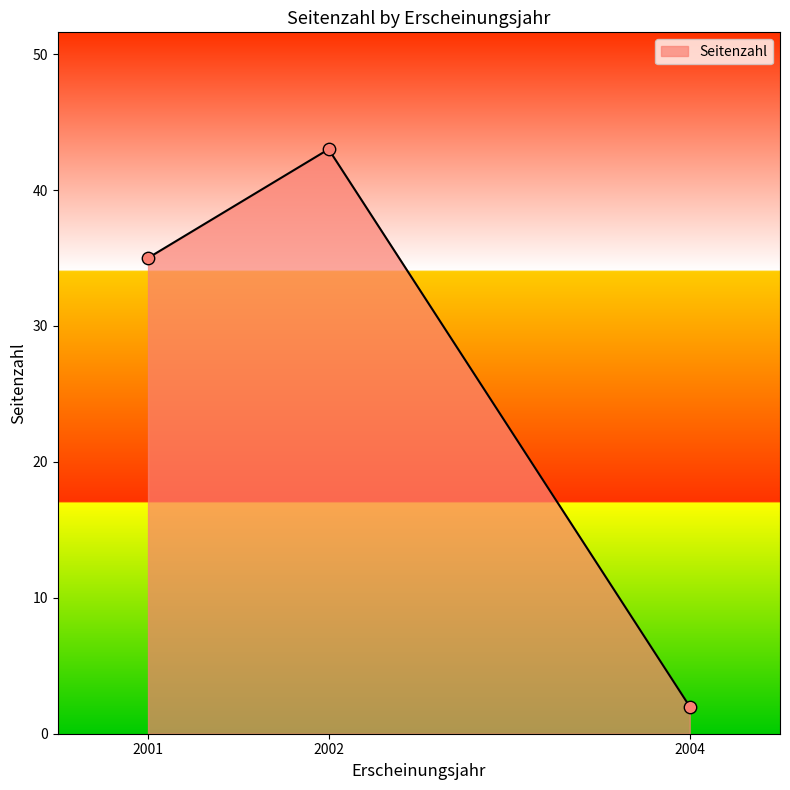

What is the ratio of the value at 2002 to the value at 2004?

21.5